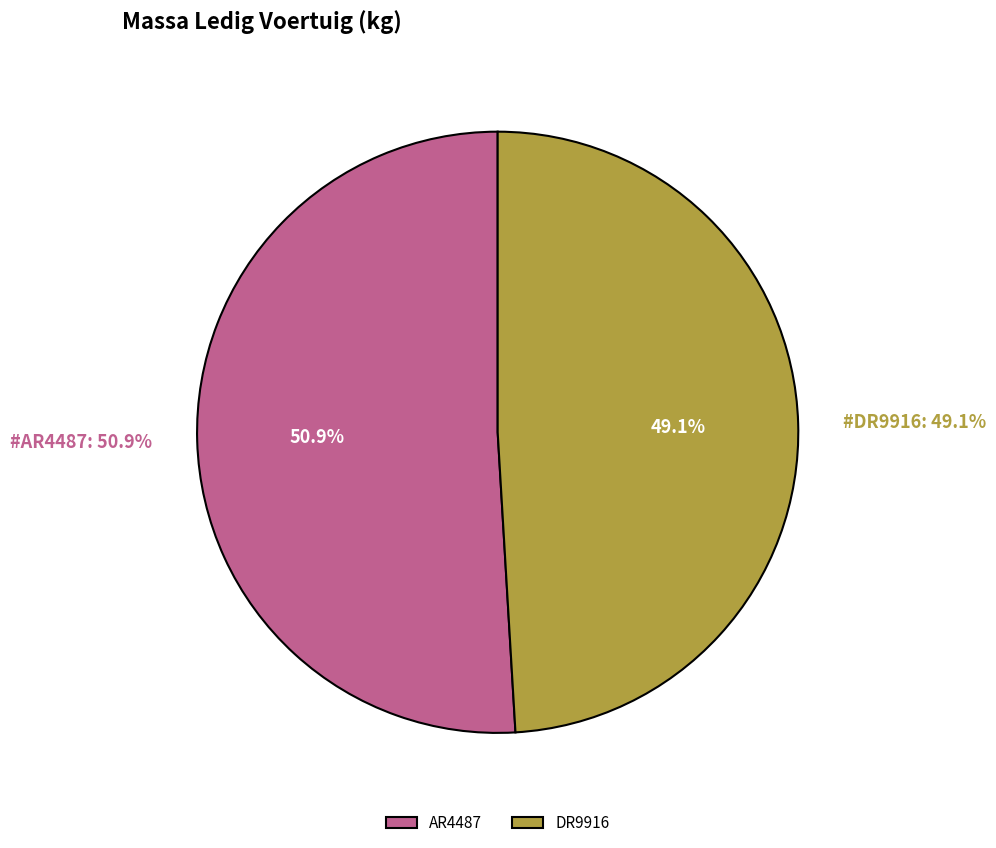

What is the ratio of the value at DR9916 to the value at AR4487?

1.0